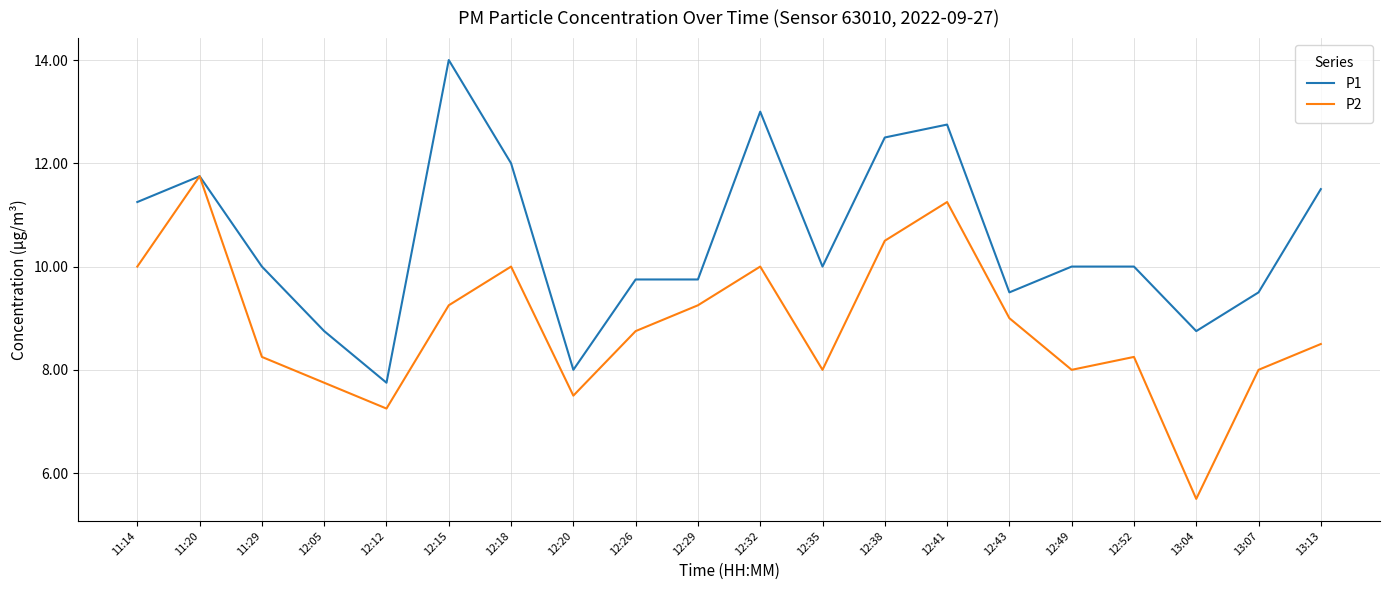

At which category does P2 reach its first local valley?

12:12